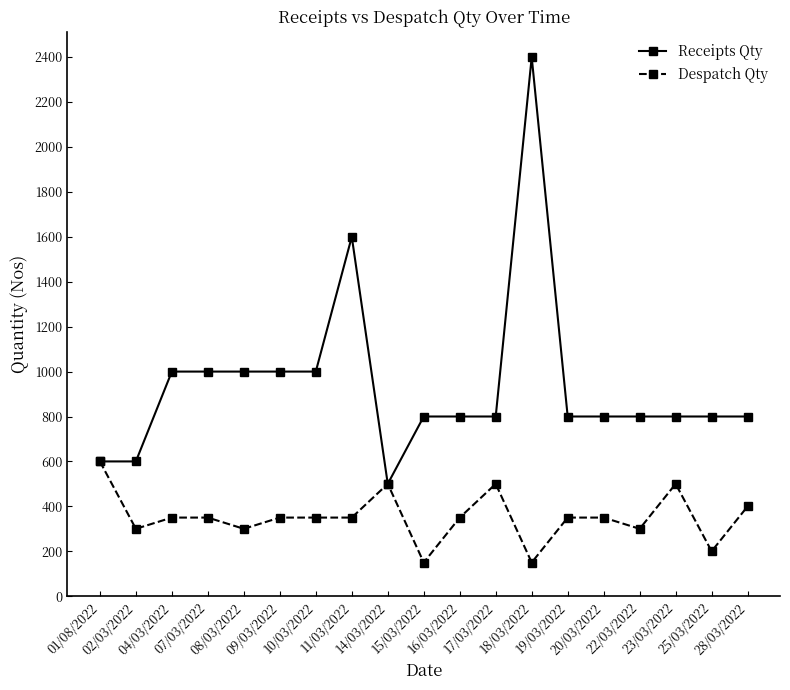

How many data points in Despatch Qty are less than 350?

6